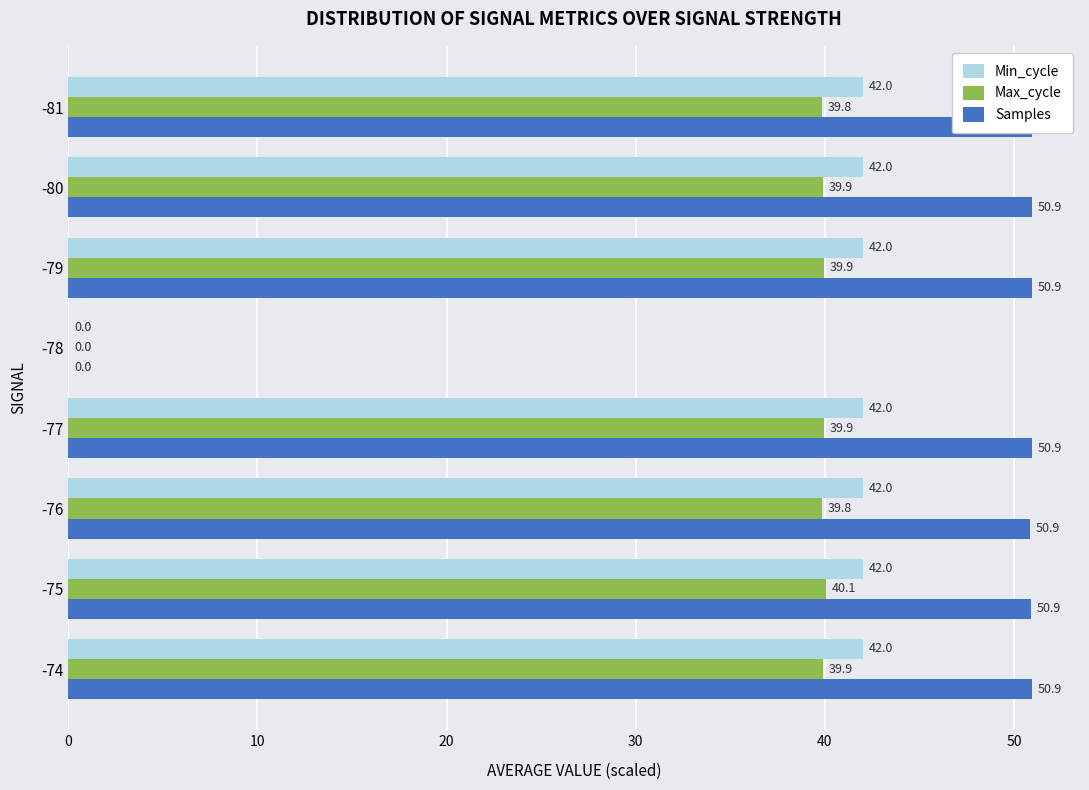

What is the maximum value for Max_cycle?

40.1